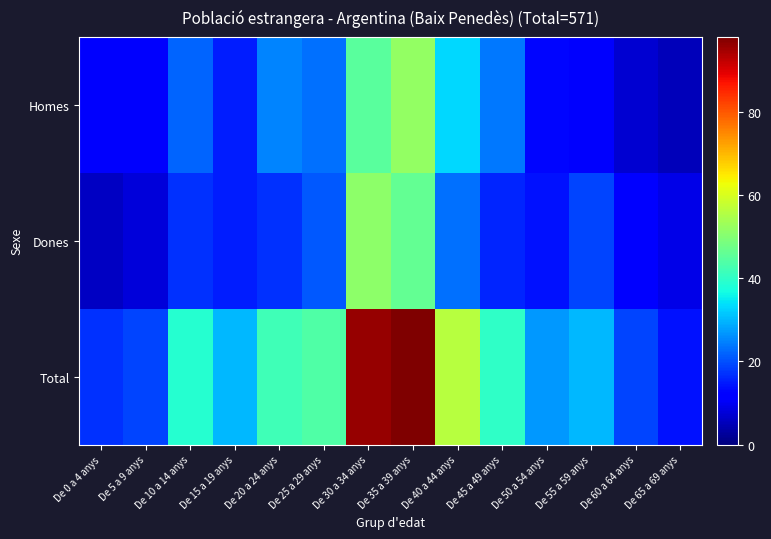

How many data points does each series have?

14